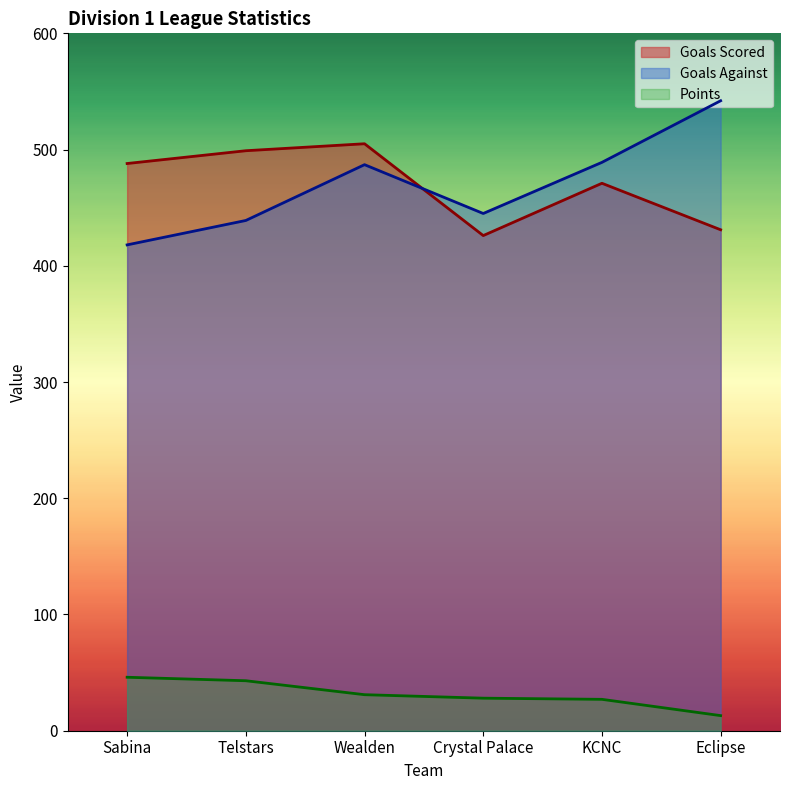

Reading left to right, extract all data points from this chart.

Goals Scored: Sabina=488	Telstars=499	Wealden=505	Crystal Palace=426	KCNC=471	Eclipse=431
Goals Against: Sabina=418	Telstars=439	Wealden=487	Crystal Palace=445	KCNC=489	Eclipse=542
Points: Sabina=46	Telstars=43	Wealden=31	Crystal Palace=28	KCNC=27	Eclipse=13